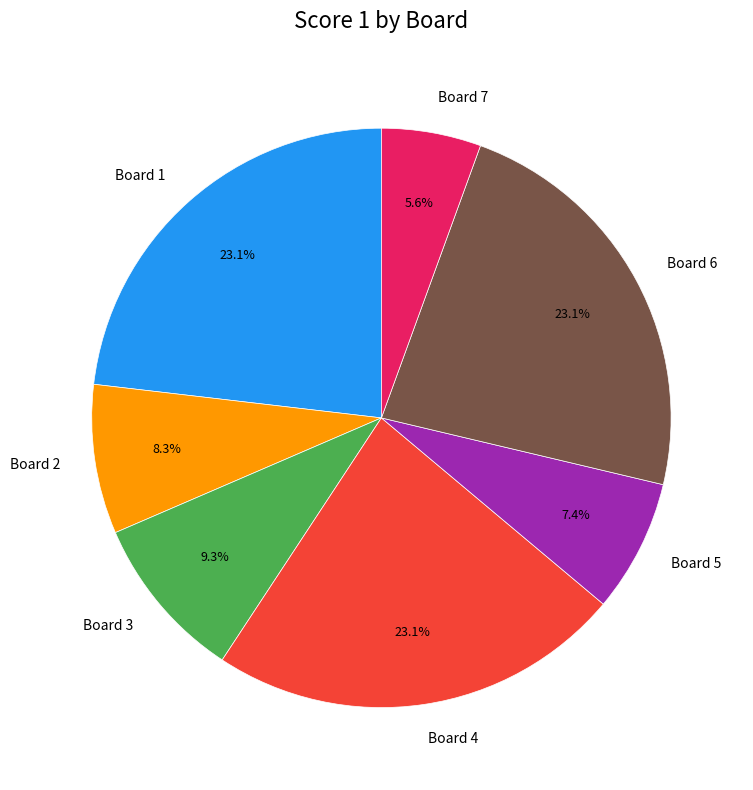

Between Board 3 and Board 6, which is larger?

Board 6